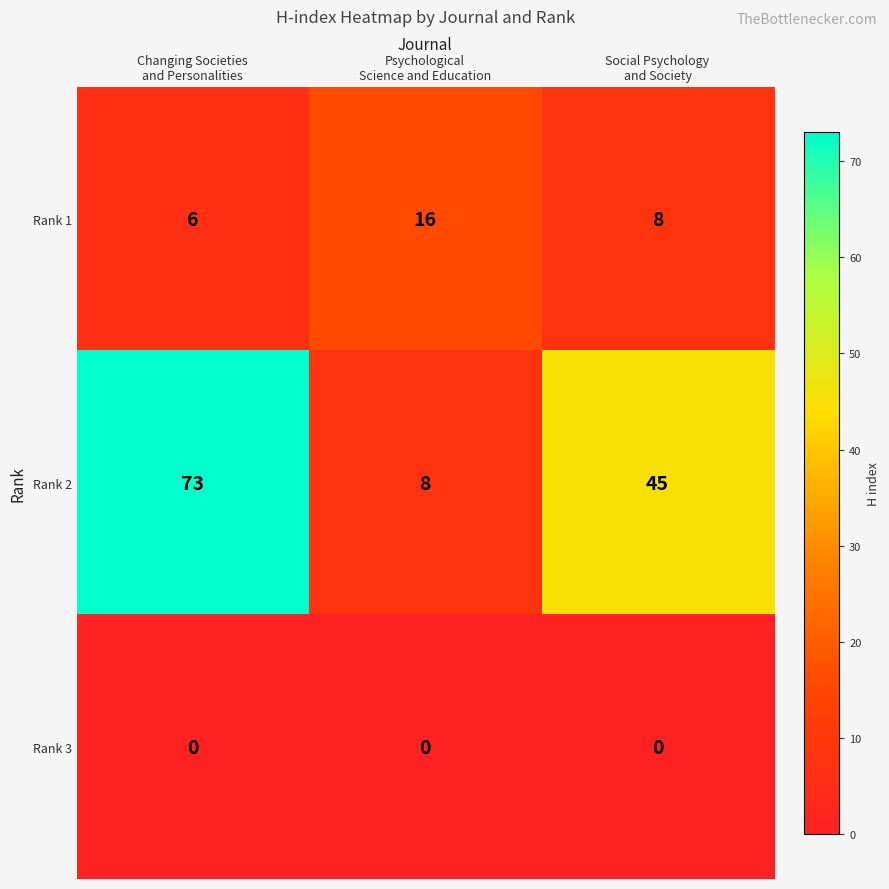

What is the maximum value shown in the chart?

73